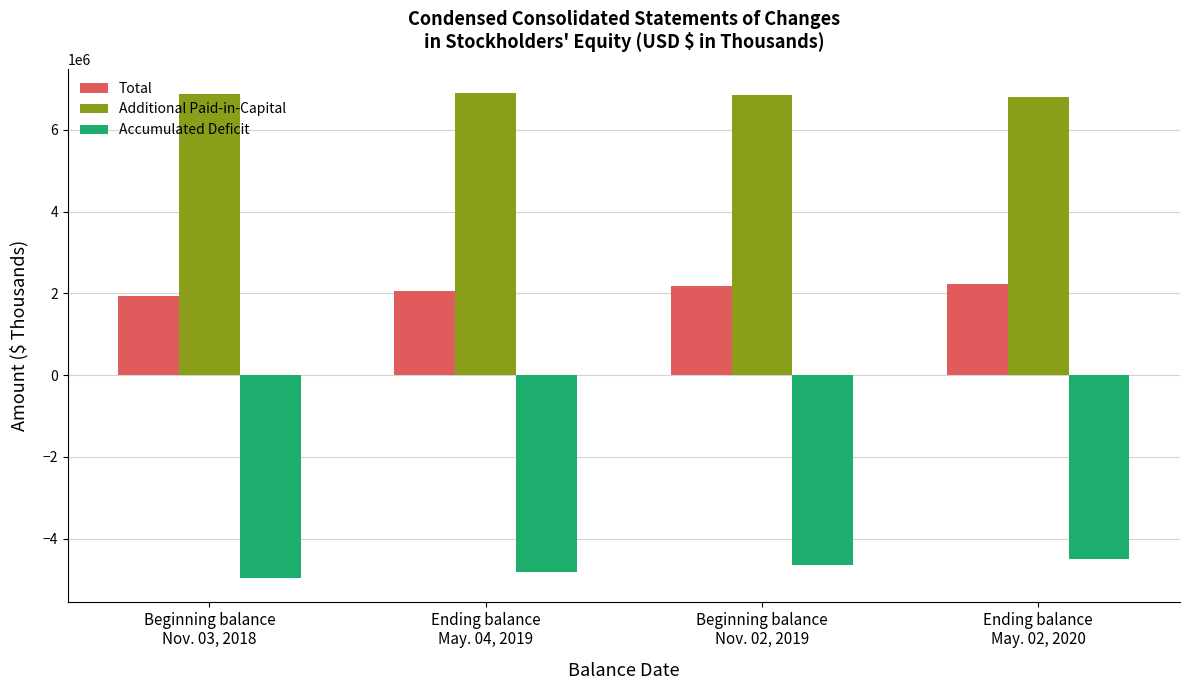

What are all the series names shown in the legend?

Total, Additional Paid-in-Capital, Accumulated Deficit